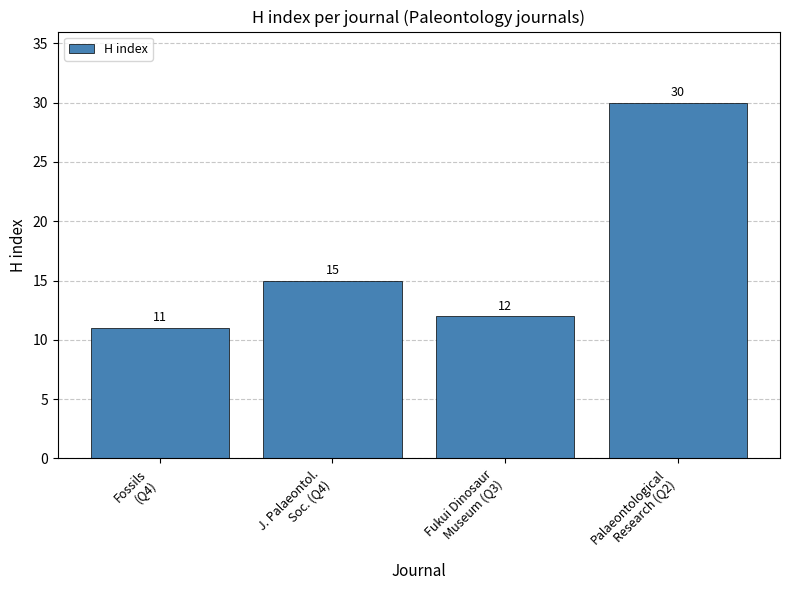

List the labels in order of value, smallest first.

Fossils
(Q4), Fukui Dinosaur
Museum (Q3), J. Palaeontol.
Soc. (Q4), Palaeontological
Research (Q2)